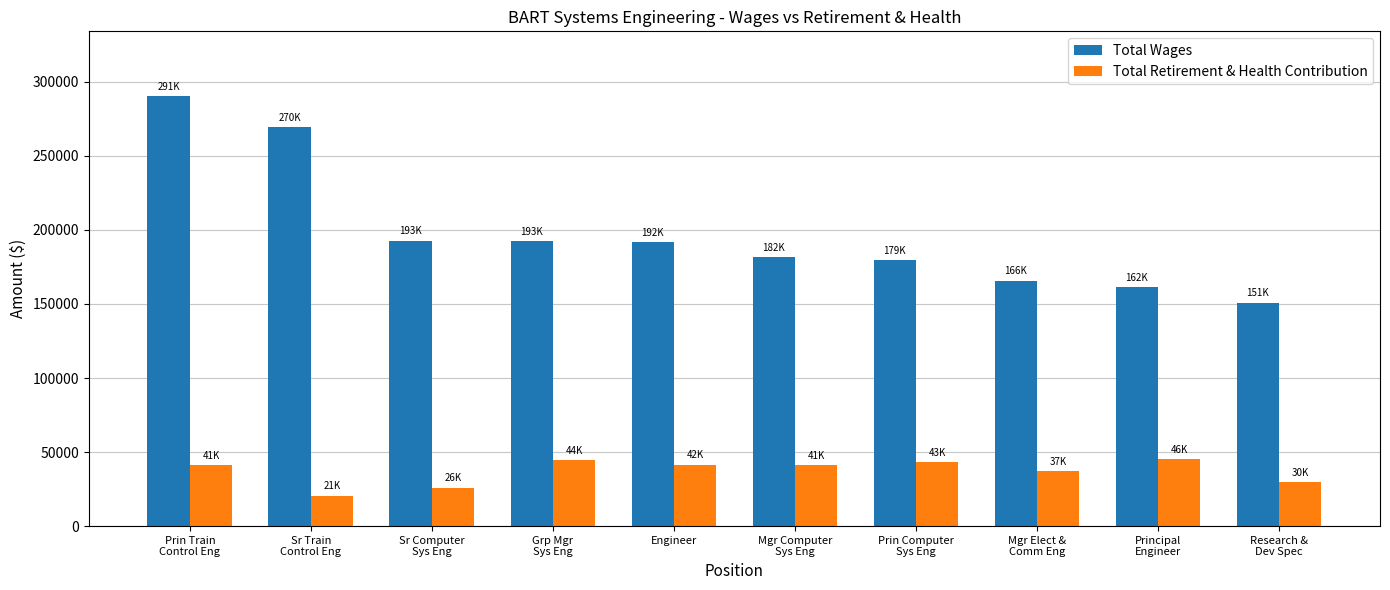

What is the label of the 7th bar from the left?

Prin Computer
Sys Eng